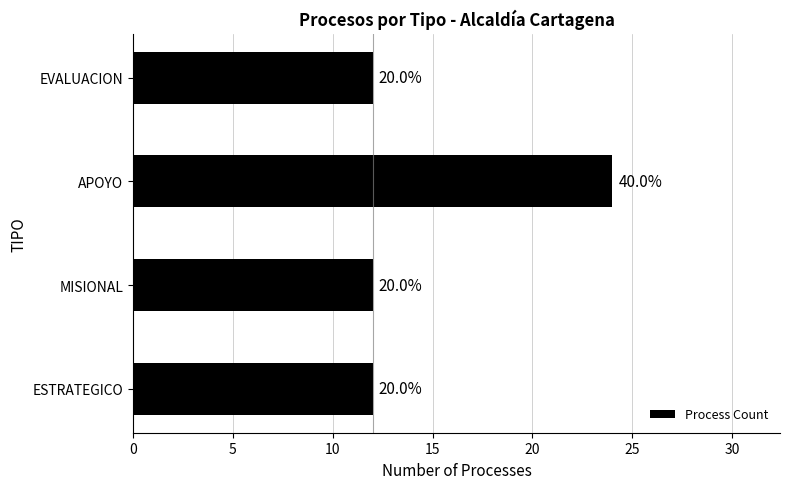

What is the greatest value displayed?

24